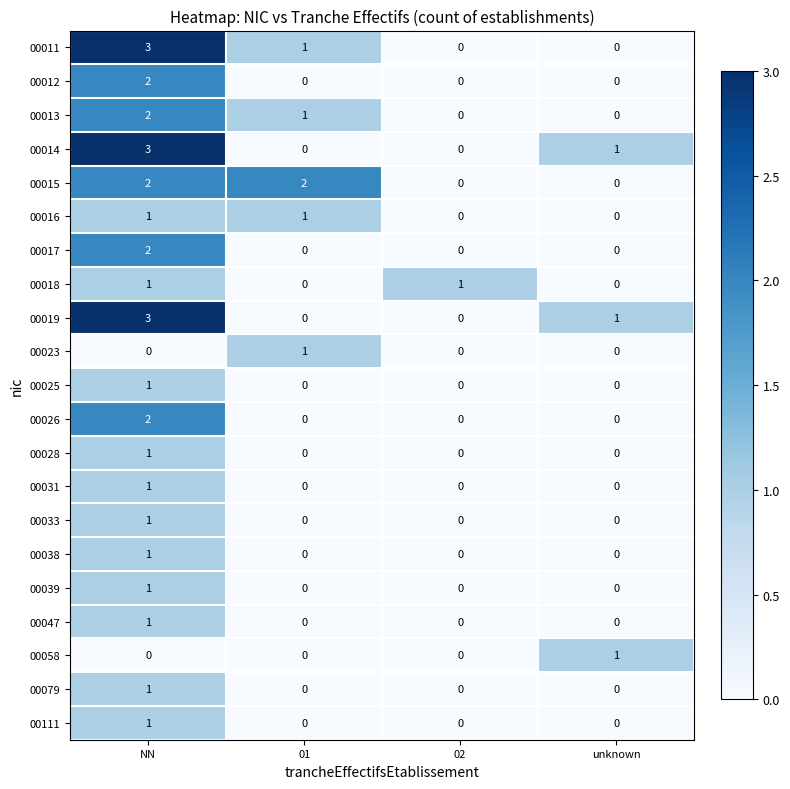

Count the 00039 values in the range 0 to 1.

4